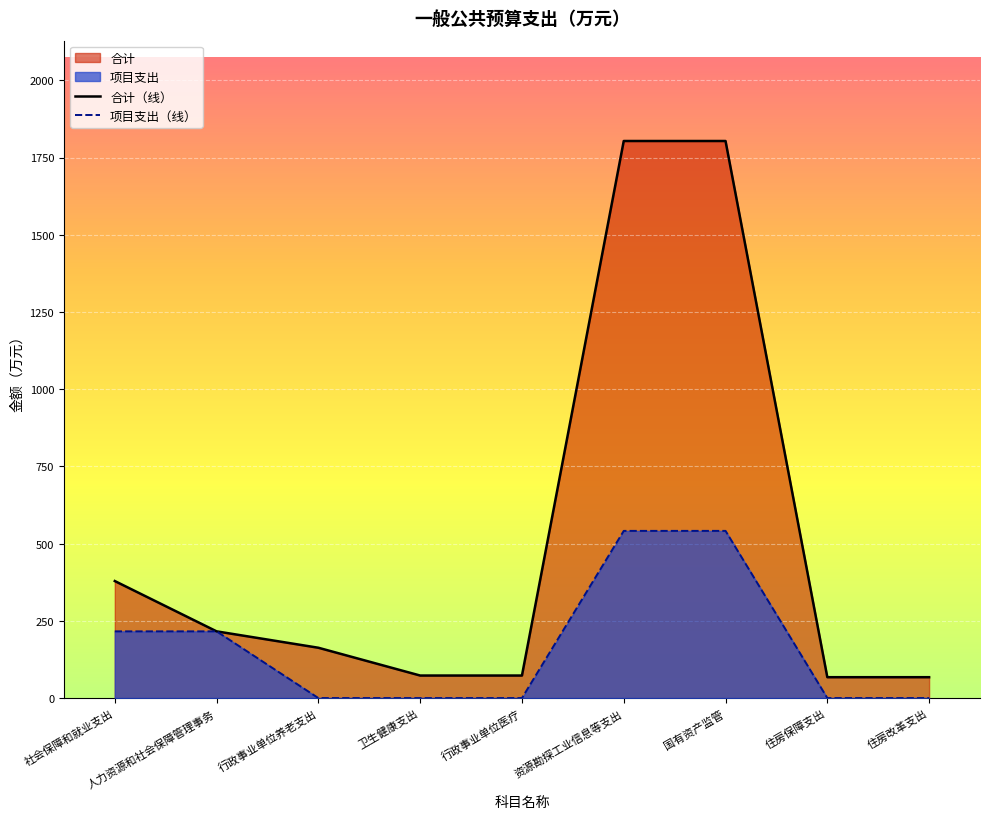

What is the approximate value of 项目支出 at 社会保障和就业支出?

216.0